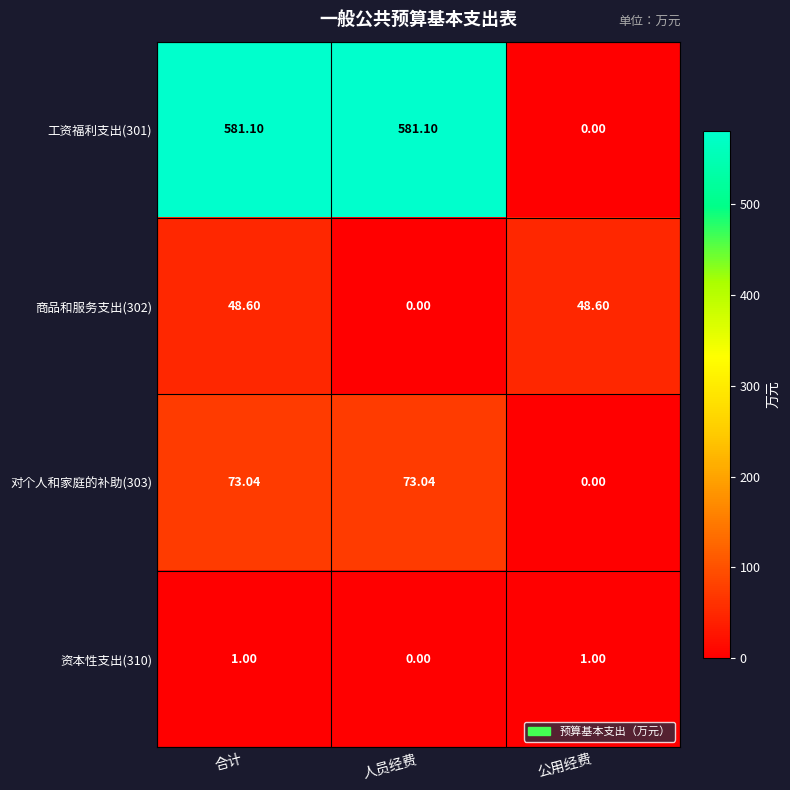

At how many categories does at least one series exceed 523?

2